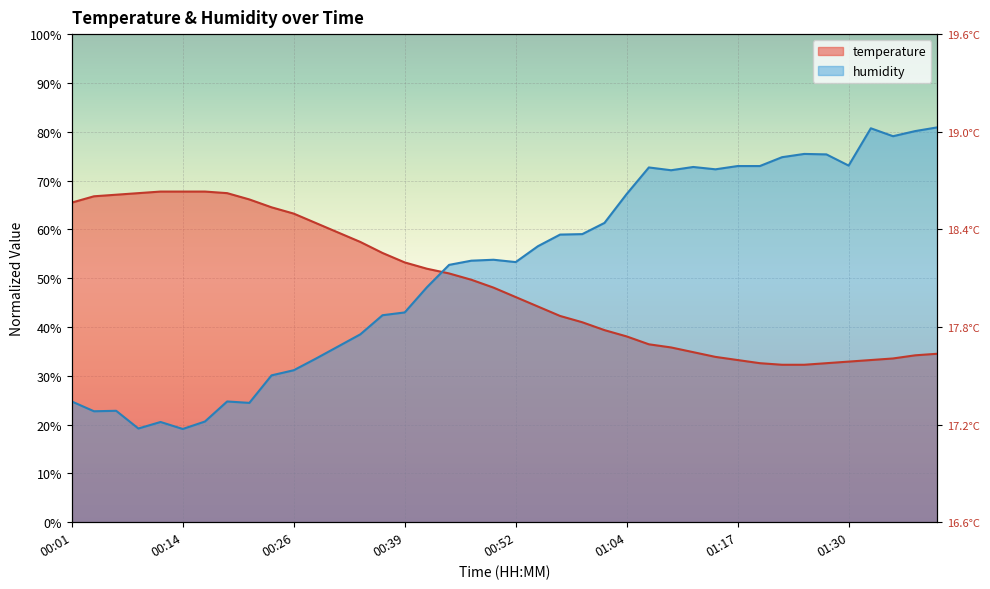

List the series in order of their peak value, lowest first.

temperature, humidity